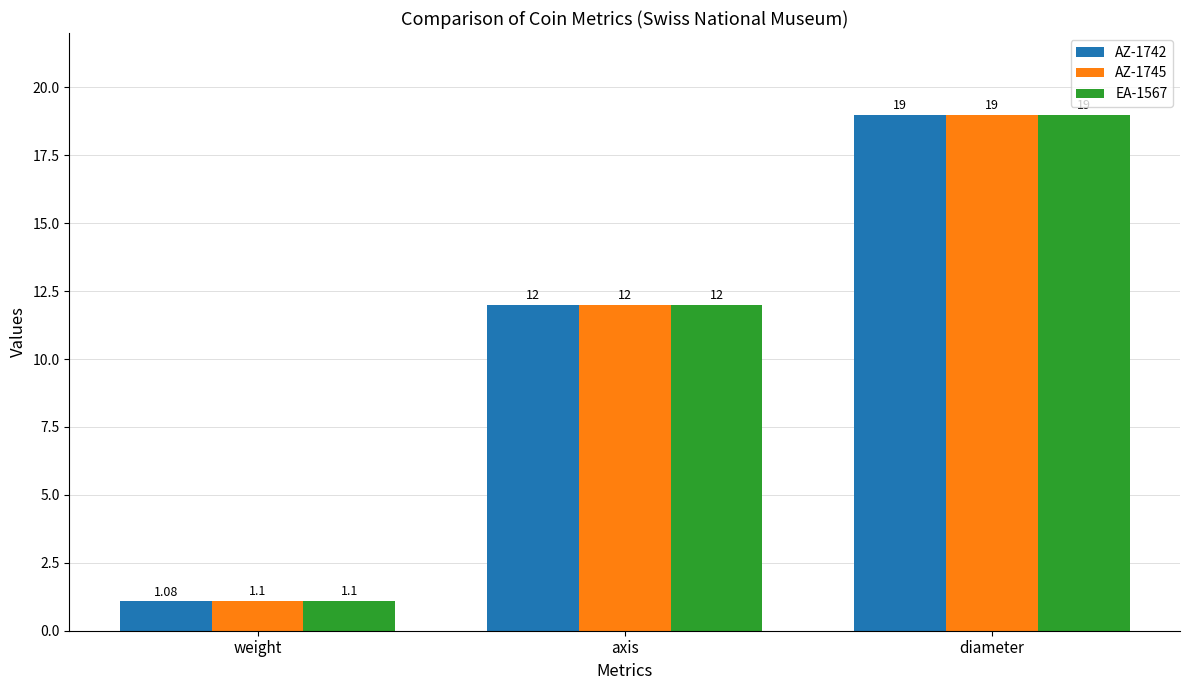

List the labels in order of AZ-1742 value, smallest first.

weight, axis, diameter